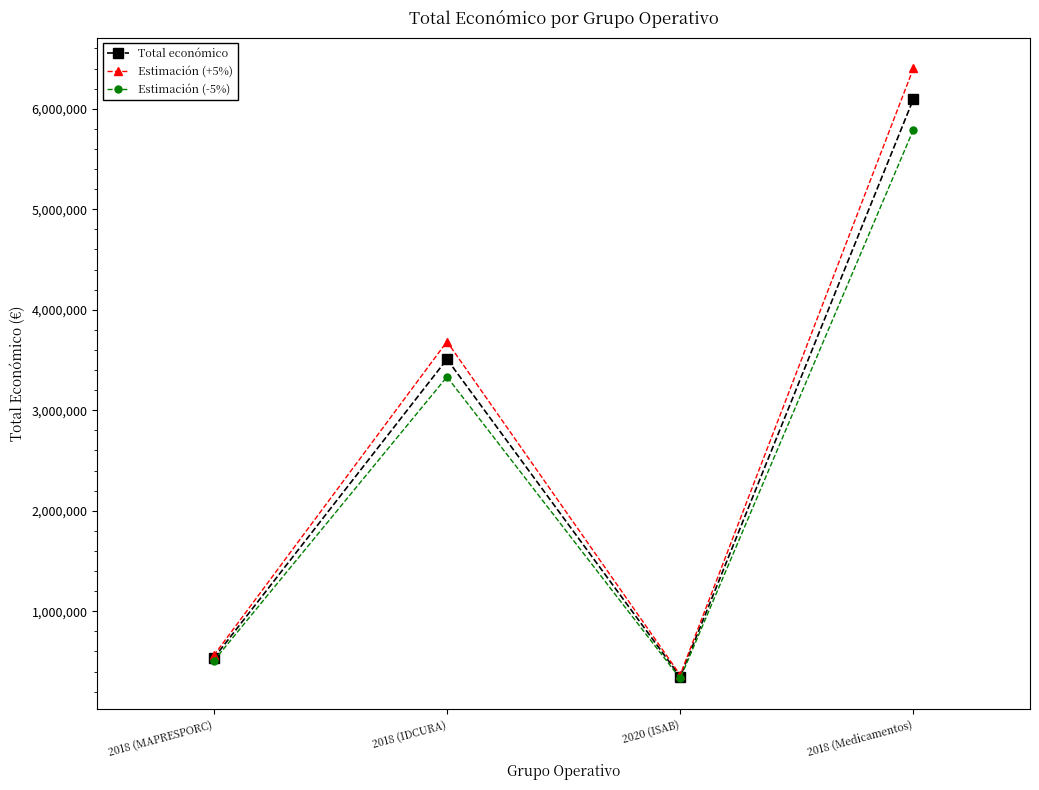

The value of Total económico at 2018 (IDCURA) is 6011539.5. True or false?

False